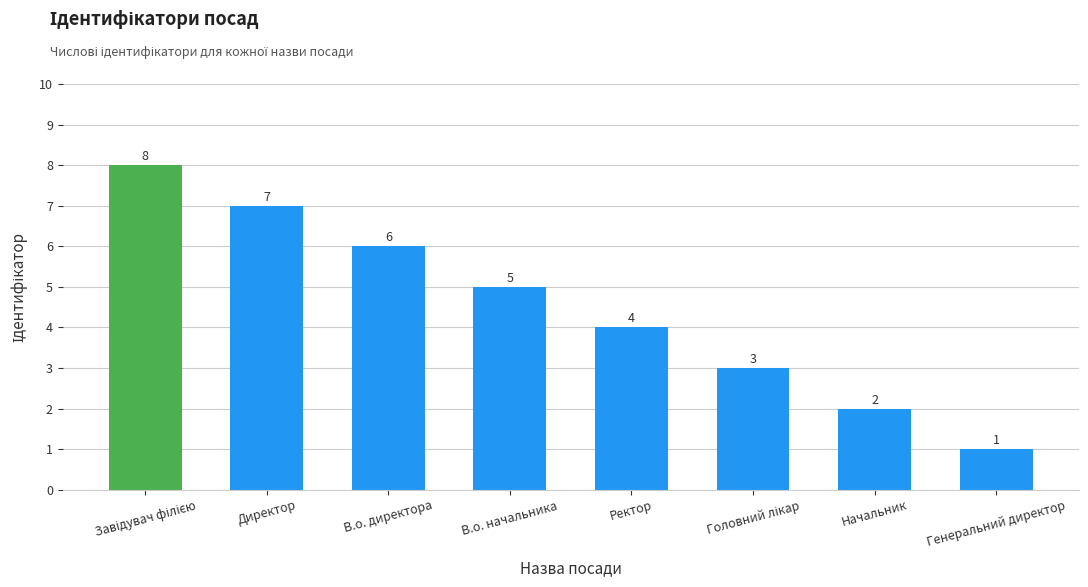

Reading left to right, list all the values displayed in this chart.

8	7	6	5	4	3	2	1